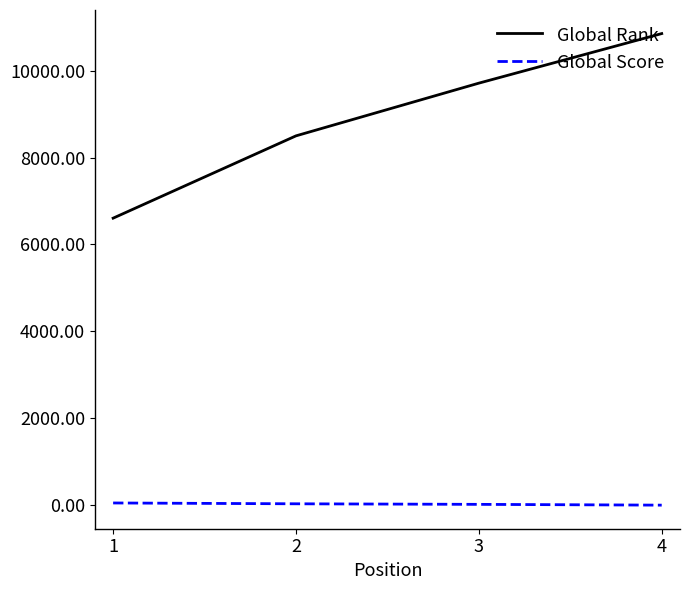

True or false: Global Rank and Global Score cross at least once.

False